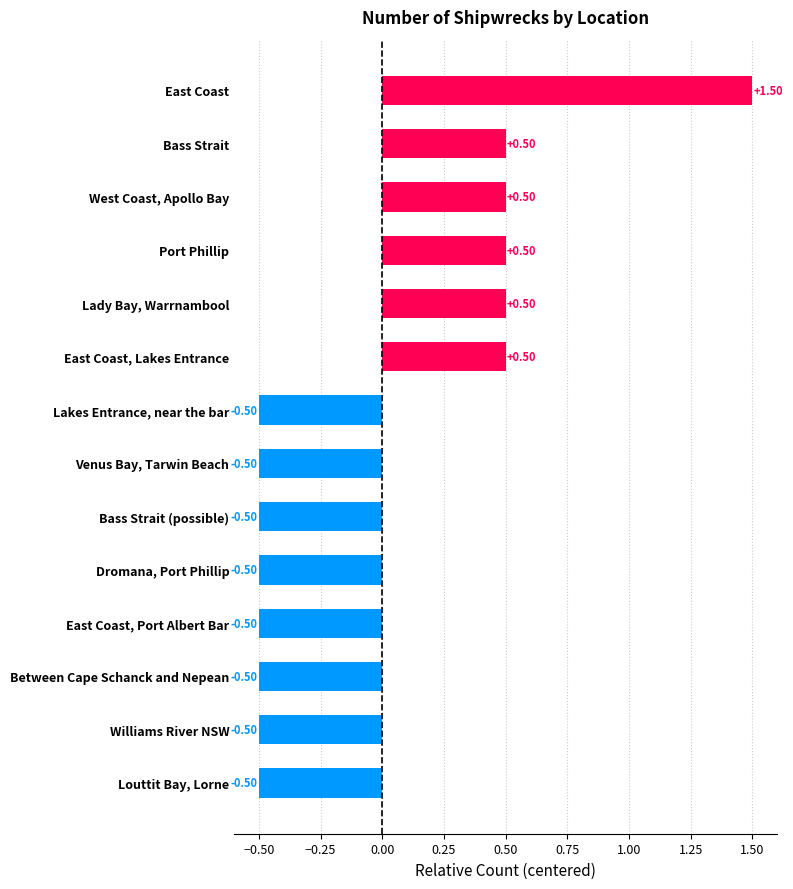

What is the change in value from East Coast to East Coast, Lakes Entrance?

-1.0